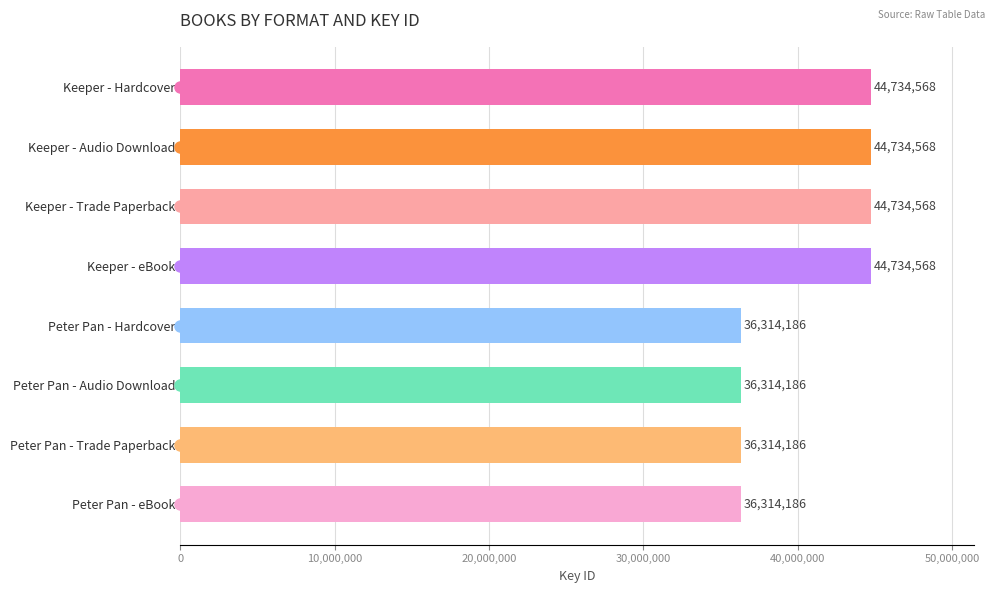

Reading bottom to top, extract all data points from this chart.

36314186	36314186	36314186	36314186	44734568	44734568	44734568	44734568